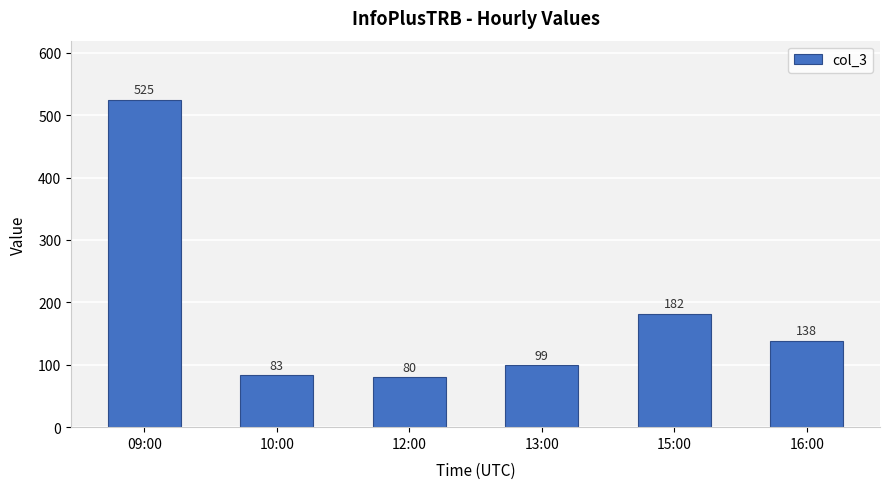

Rank the categories by value from highest to lowest.

09:00, 15:00, 16:00, 13:00, 10:00, 12:00